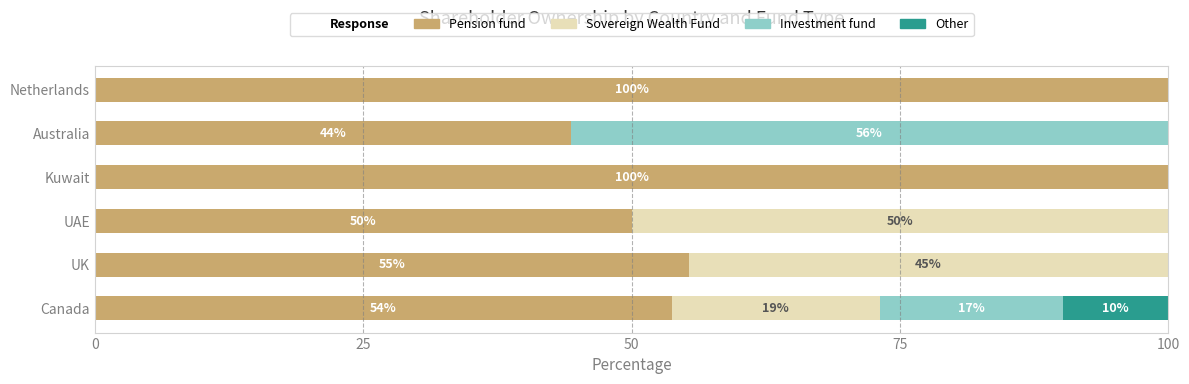

What are all the series names shown in the legend?

Pension fund, Sovereign Wealth Fund, Investment fund, Other